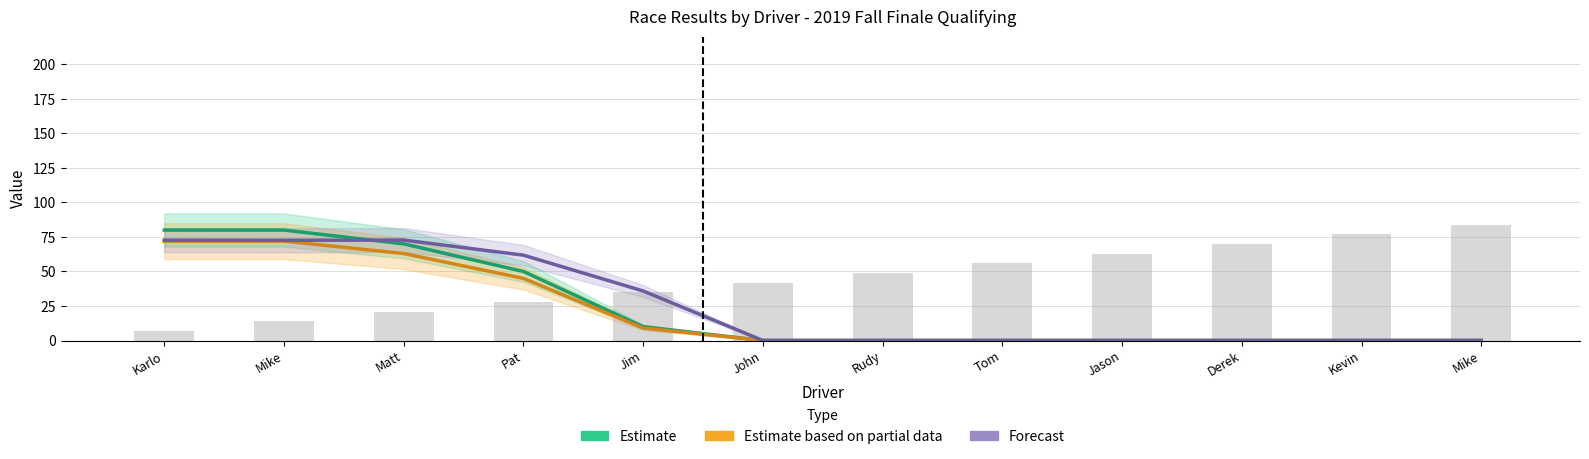

What is the label of the 3rd bar from the left?

Matt